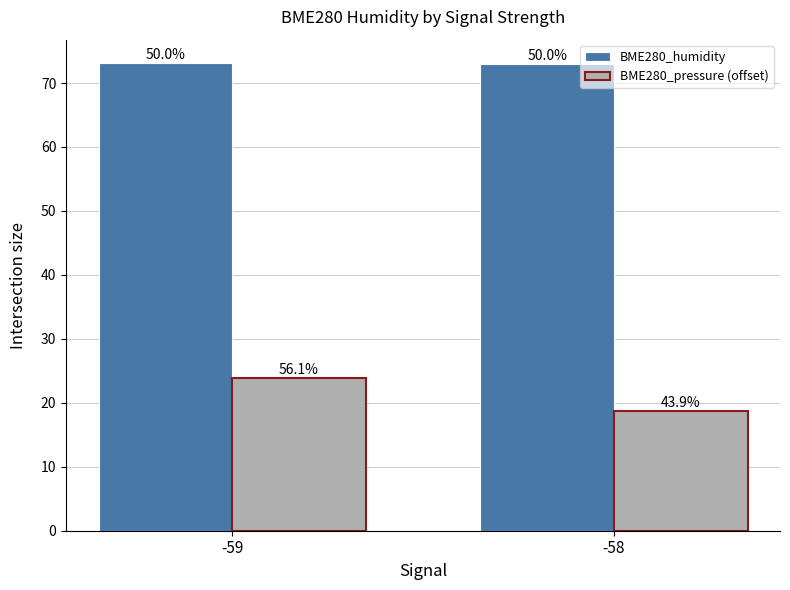

What are all the series names shown in the legend?

BME280_humidity, BME280_pressure (offset)